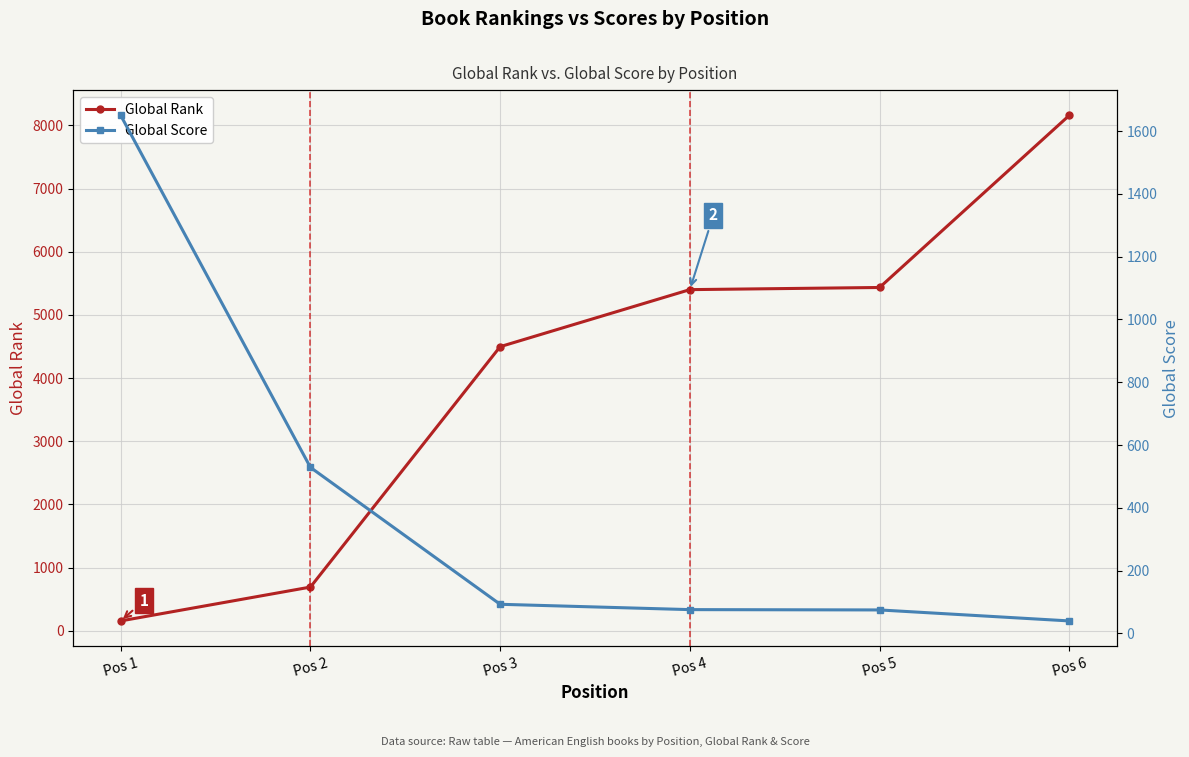

How many lines are shown in the chart?

2